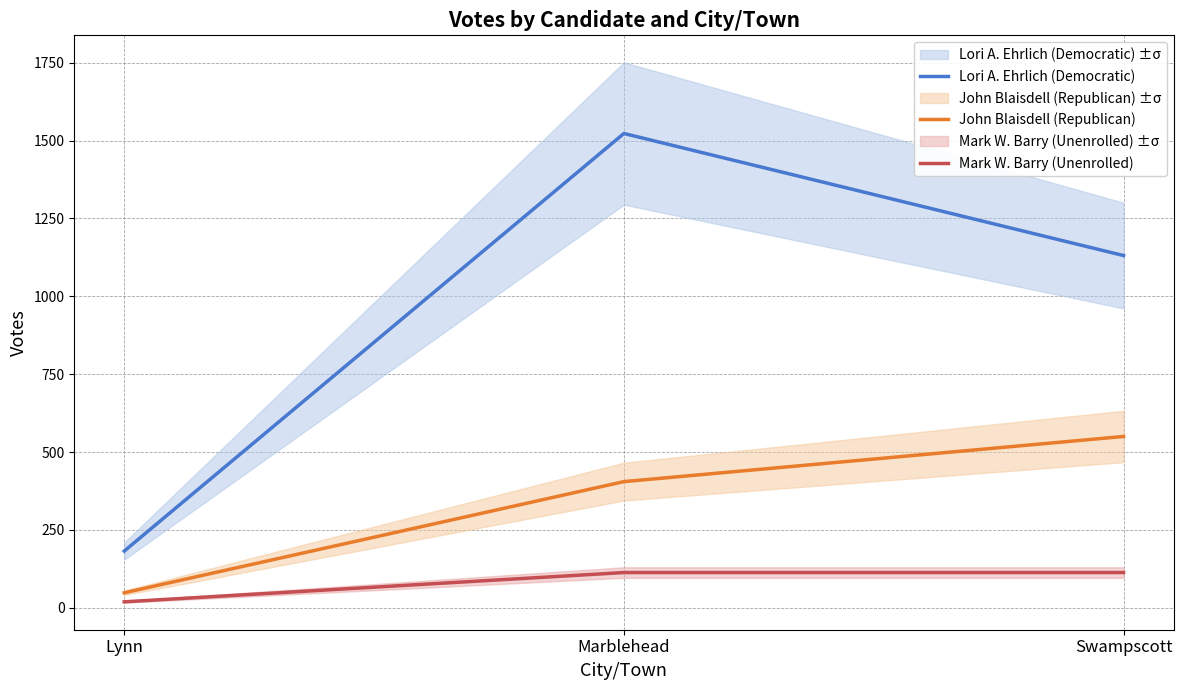

Does the chart display data point markers on the line(s)?

No